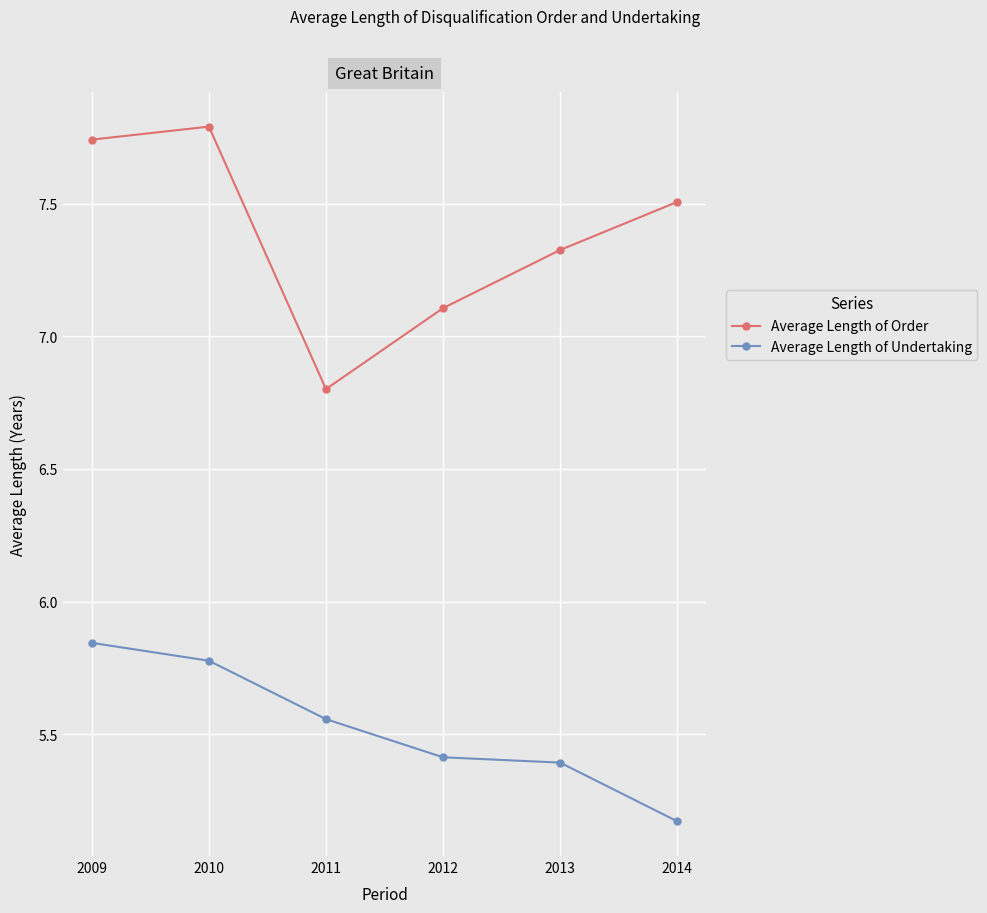

What is the difference between the highest and lowest values at 2012?

1.7